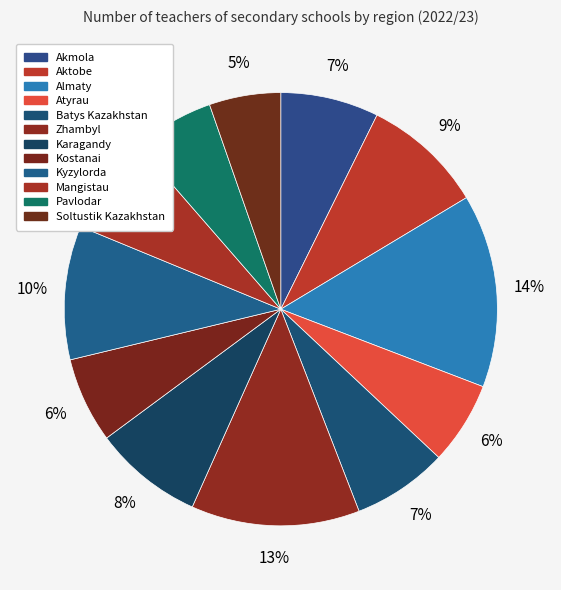

To the nearest percent, what portion does Almaty represent?

14%